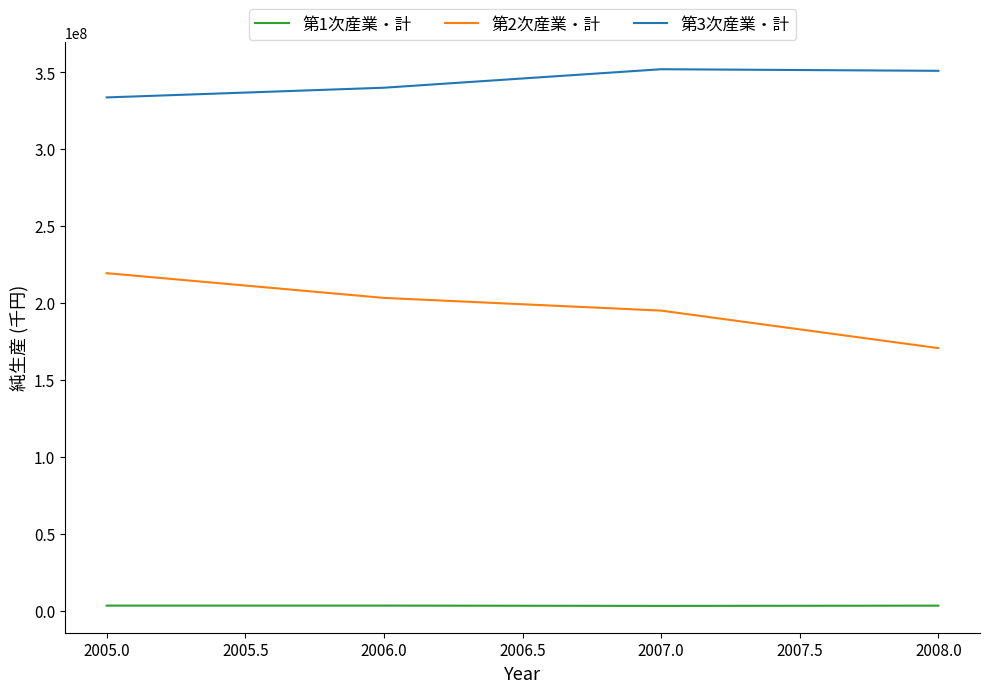

Which series has the largest total across all categories?

第3次産業・計